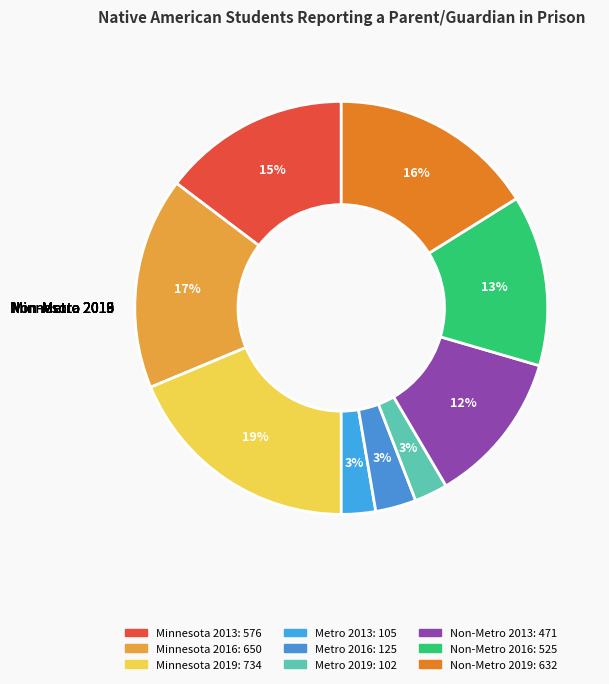

Between Minnesota 2019 and Metro 2013, which is larger?

Minnesota 2019